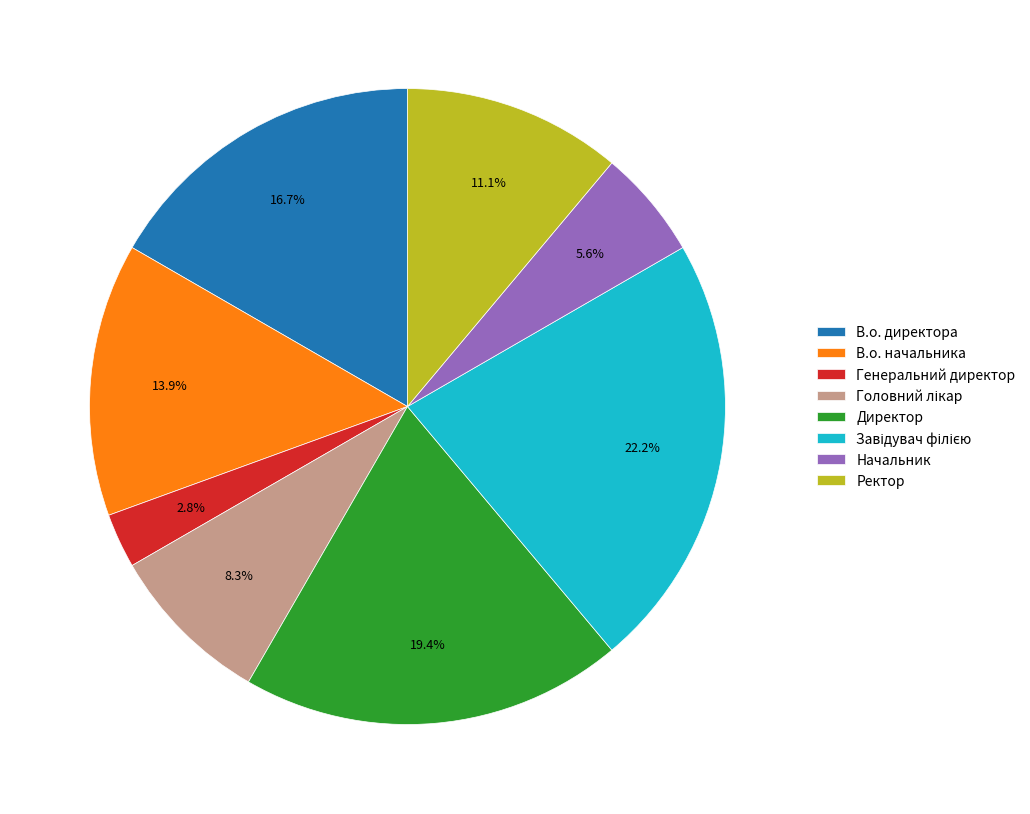

Approximately how many times larger is the value at В.о. директора compared to Директор?

0.9